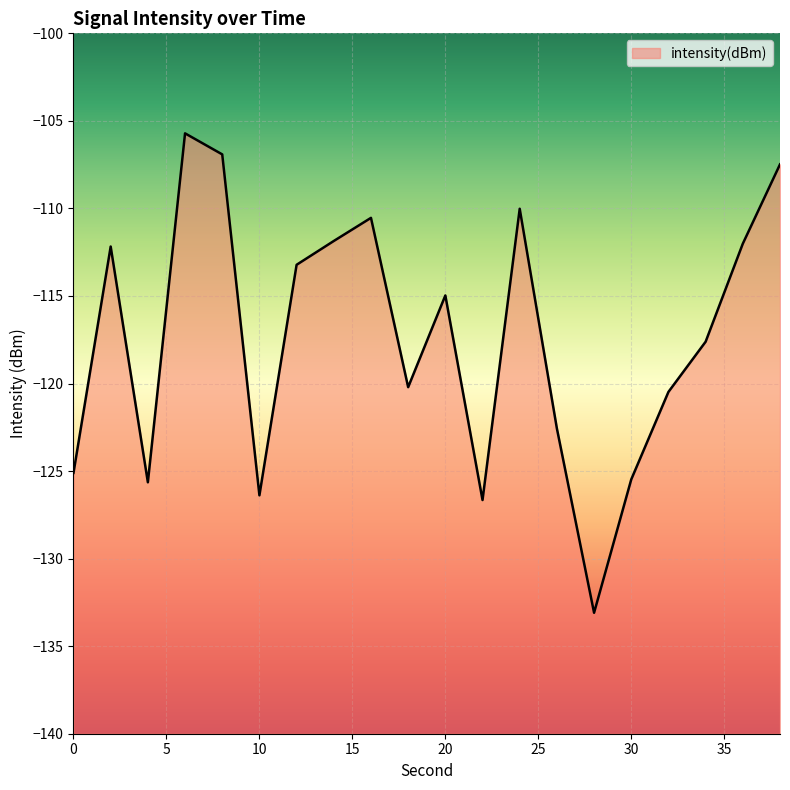

The chart shows a value of -60.2 at 16. True or false?

False